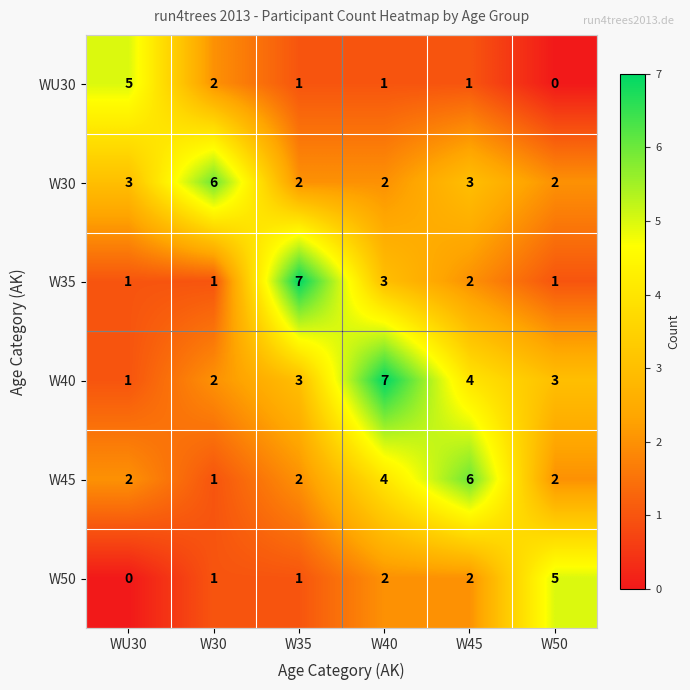

What is the average value of the W40 series?

3